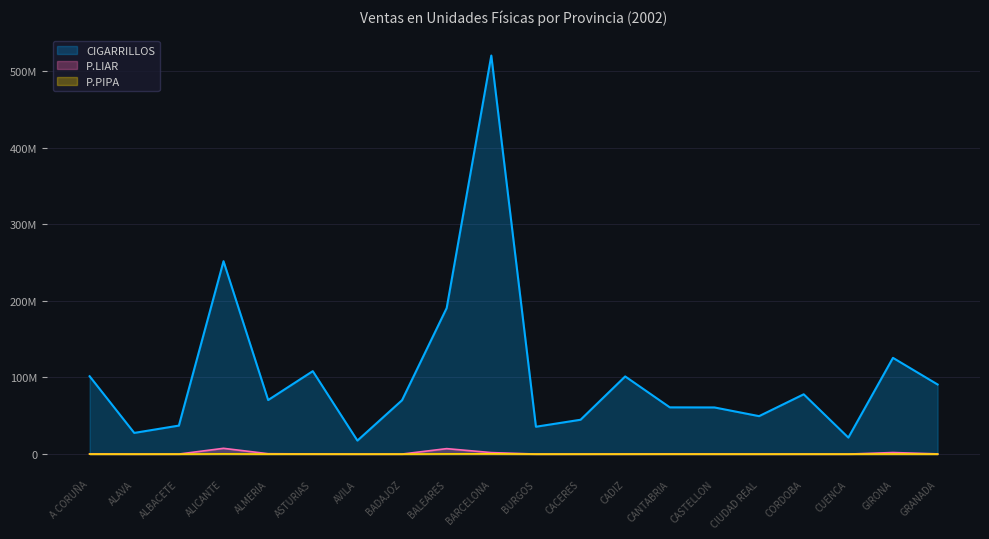

Which series has the largest total across all categories?

CIGARRILLOS